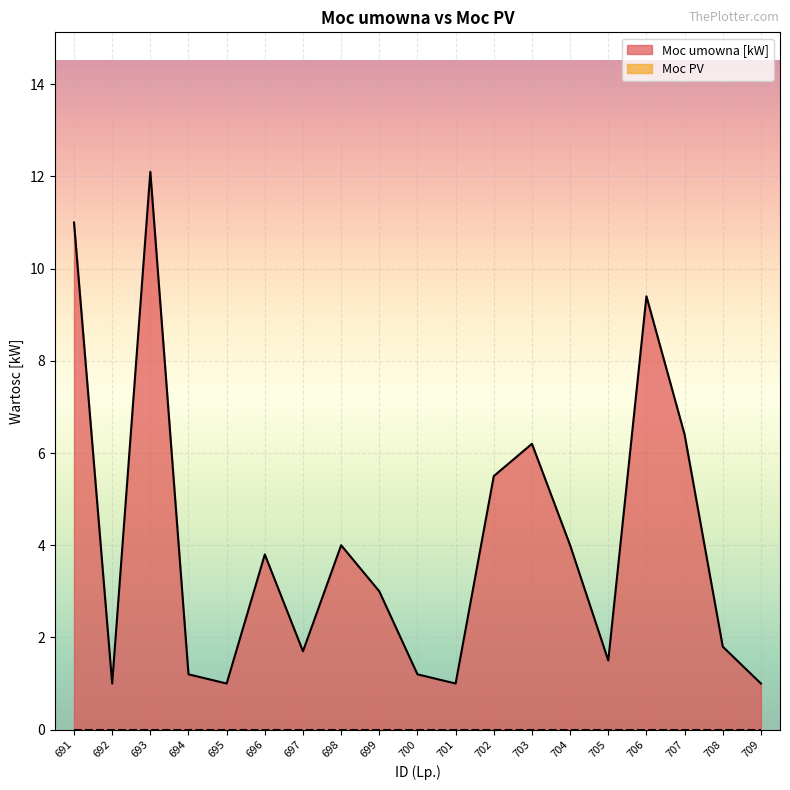

List the labels in order of value, smallest first.

692, 695, 701, 709, 694, 700, 705, 697, 708, 699, 696, 698, 704, 702, 703, 707, 706, 691, 693